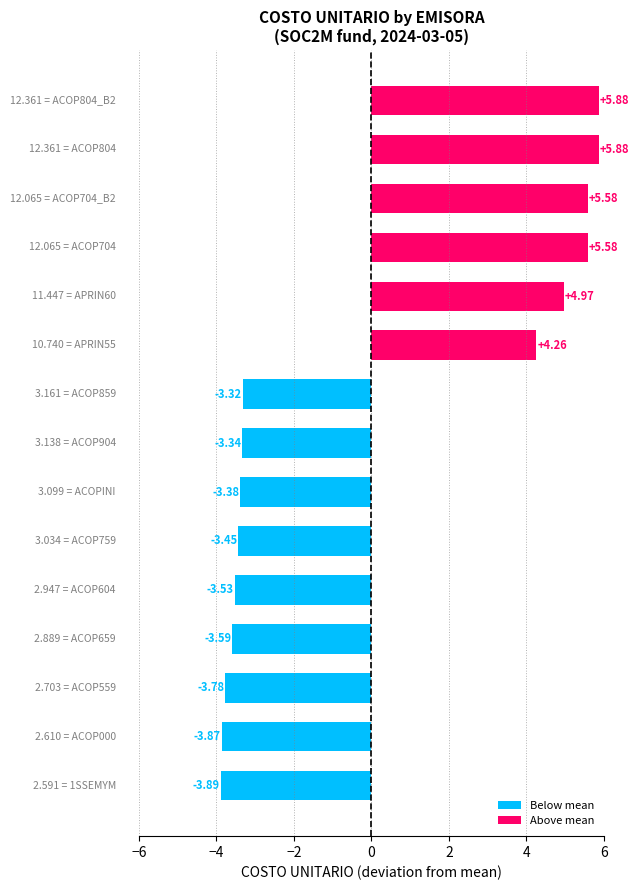

What is the difference between the maximum and minimum values?

9.8